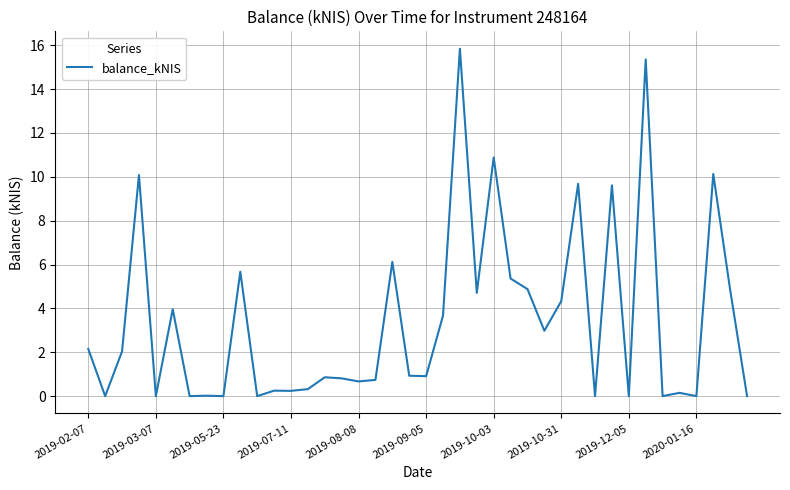

What is the maximum value shown in the chart?

15.8